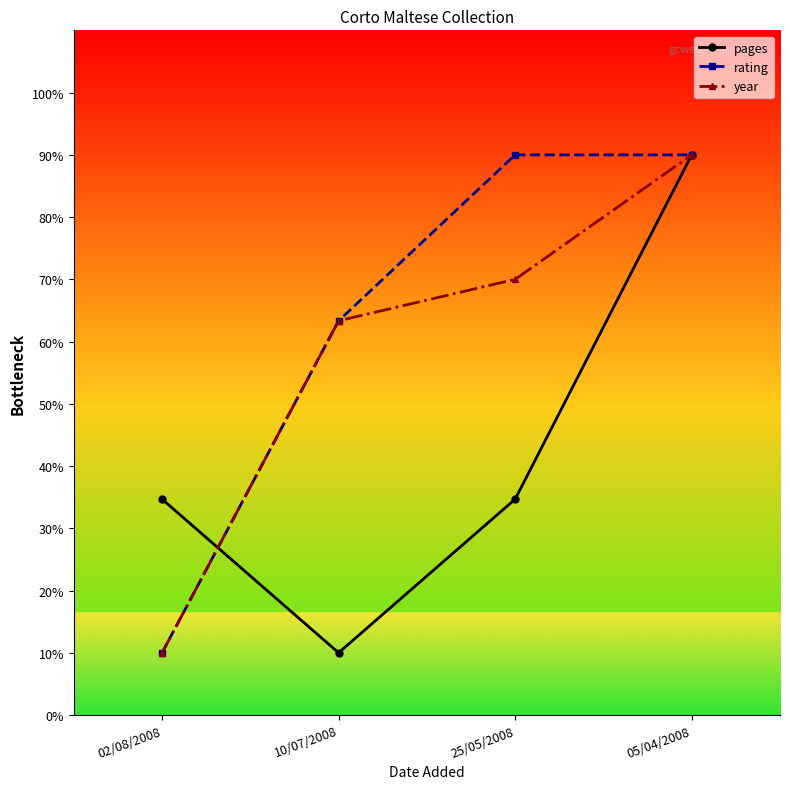

Reading right to left, extract all data points from this chart.

pages: 05/04/2008=90.0	25/05/2008=34.7	10/07/2008=10.0	02/08/2008=34.7
rating: 05/04/2008=90.0	25/05/2008=90.0	10/07/2008=63.3	02/08/2008=10.0
year: 05/04/2008=90.0	25/05/2008=70.0	10/07/2008=63.3	02/08/2008=10.0